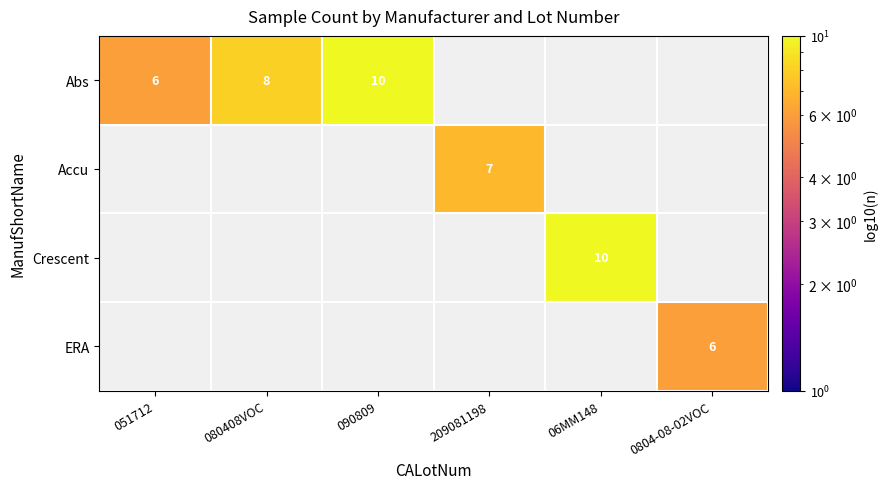

How many distinct data groups are displayed?

4